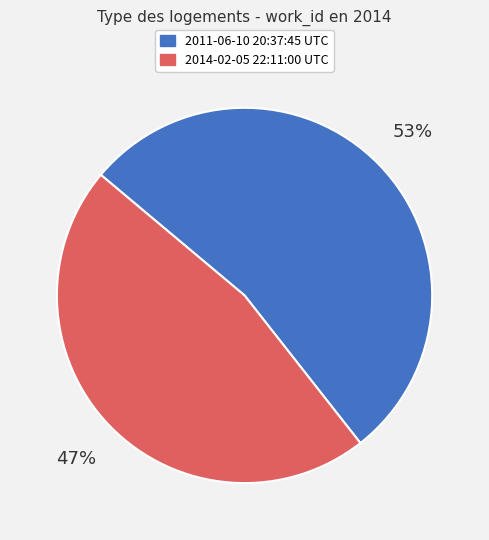

Do 2011-06-10 20:37:45 UTC and 2014-02-05 22:11:00 UTC together represent more than half of the pie?

Yes